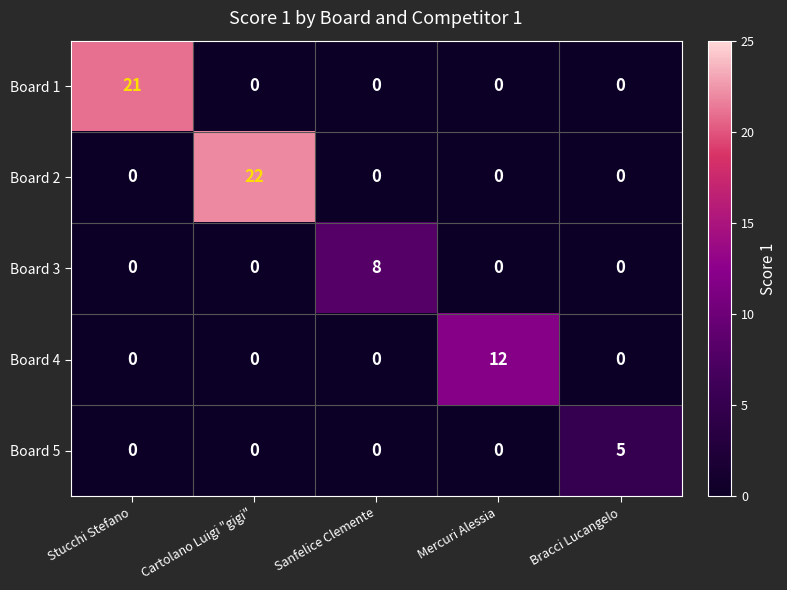

The value of Board 3 at Stucchi Stefano is 0. True or false?

True